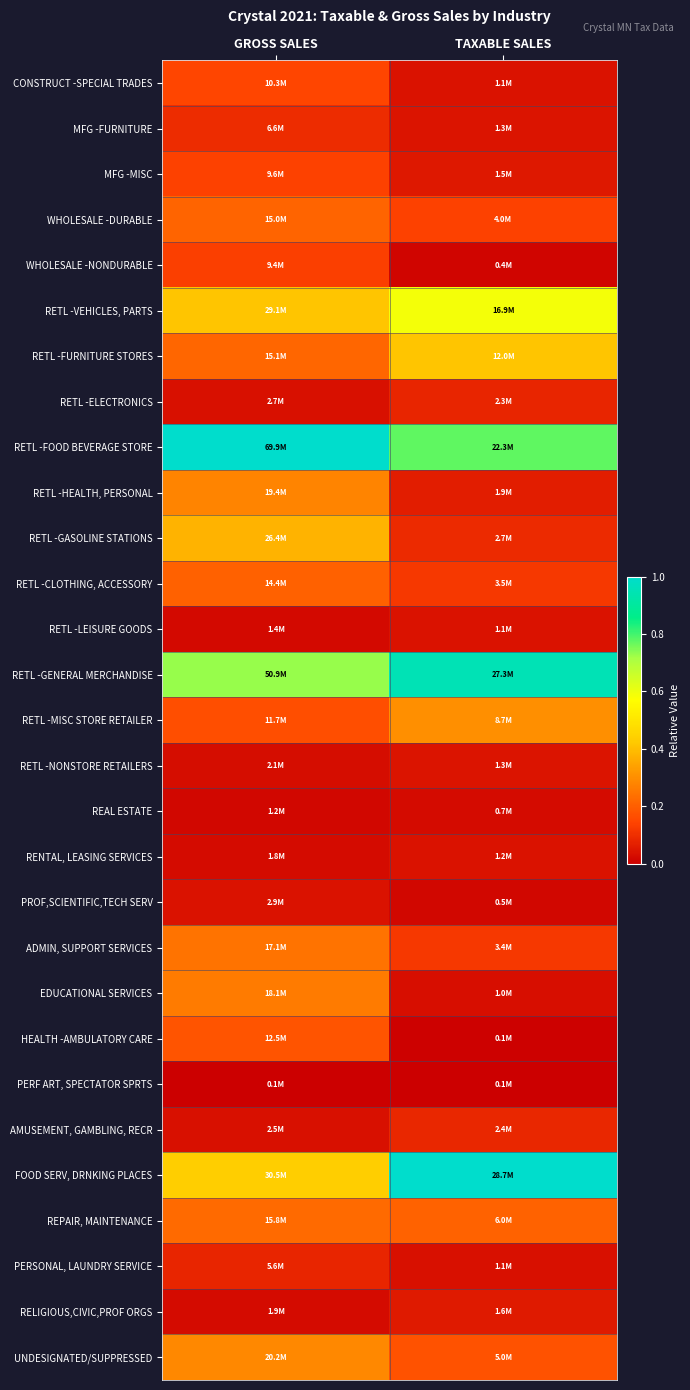

List the series in order of their peak value, lowest first.

PERF ART, SPECTATOR SPRTS, REAL ESTATE, RETL -LEISURE GOODS, RENTAL, LEASING SERVICES, PROF,SCIENTIFIC,TECH SERV, RETL -NONSTORE RETAILERS, RELIGIOUS,CIVIC,PROF ORGS, RETL -ELECTRONICS, PERSONAL, LAUNDRY SERVICE, AMUSEMENT, GAMBLING, RECR, MFG -FURNITURE, WHOLESALE -NONDURABLE, MFG -MISC, CONSTRUCT -SPECIAL TRADES, HEALTH -AMBULATORY CARE, RETL -CLOTHING, ACCESSORY, WHOLESALE -DURABLE, REPAIR, MAINTENANCE, ADMIN, SUPPORT SERVICES, EDUCATIONAL SERVICES, RETL -HEALTH, PERSONAL, UNDESIGNATED/SUPPRESSED, RETL -MISC STORE RETAILER, RETL -GASOLINE STATIONS, RETL -FURNITURE STORES, RETL -VEHICLES, PARTS, RETL -GENERAL MERCHANDISE, RETL -FOOD BEVERAGE STORE, FOOD SERV, DRNKING PLACES